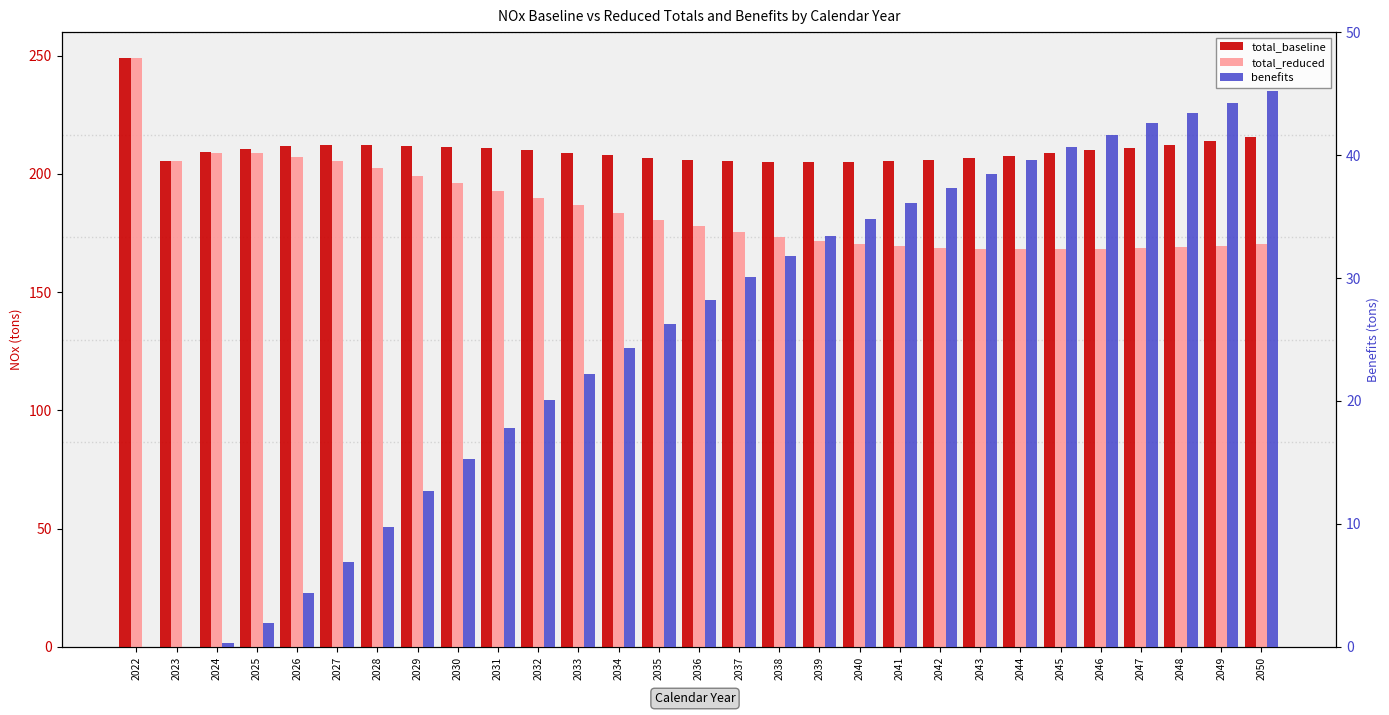

What is the sum of the benefits values at 2043 and 2028?

48.2